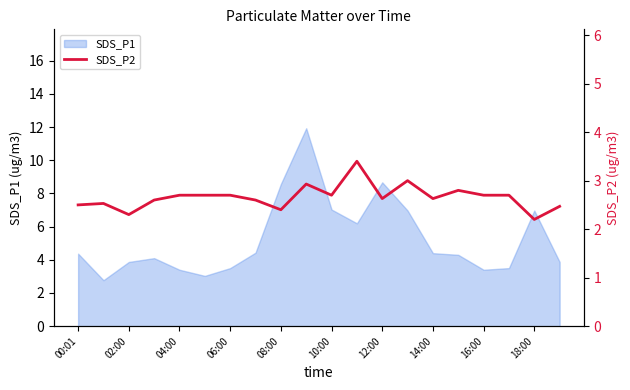

Does the chart have visible grid lines?

No